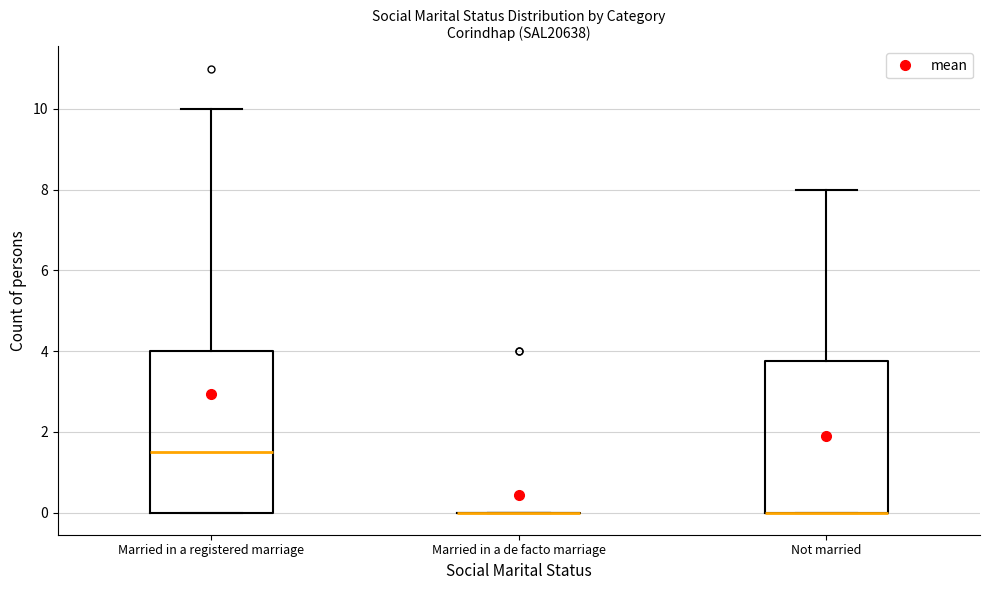

Reading left to right, read every box against the y-axis: the position of its median line, the range the box covers, and the ends of its whiskers. The values are not printed on the chart, so give them approximately, as read against the axis.

Married in a registered marriage: median 1.6, box 0.0 to 4.0, whiskers 0.0 to 10.0
Married in a de facto marriage: box collapsed to a line at 0.0, whiskers 0.0 to 0.0
Not married: median 0.0 (drawn on the box's lower edge), box 0.0 to 3.8, whiskers 0.0 to 8.0